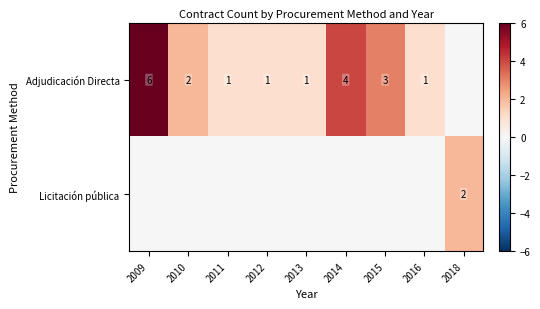

What is the sum of the Adjudicación Directa values at 2014 and 2012?

5